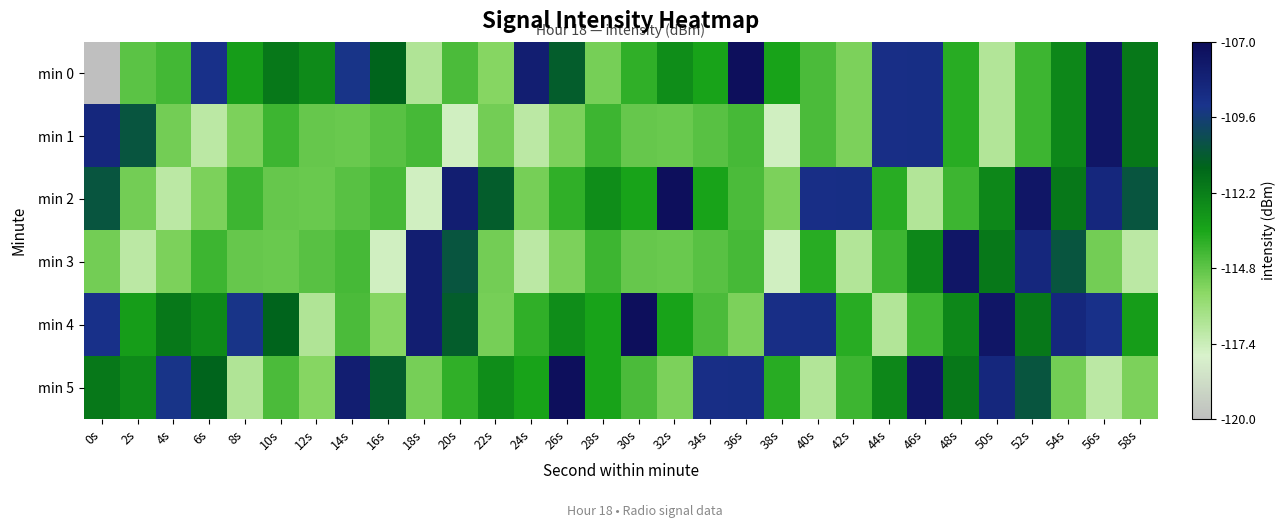

Reading left to right, what are all the values shown in this chart?

min 0: 0s=-215.7	2s=-114.7	4s=-114.3	6s=-109.0	8s=-113.2	10s=-111.9	12s=-112.5	14s=-109.3	16s=-111.3	18s=-116.7	20s=-114.4	22s=-115.6	24s=-108.0	26s=-111.0	28s=-115.3	30s=-113.9	32s=-112.7	34s=-113.4	36s=-107.2	38s=-113.4	40s=-114.4	42s=-115.4	44s=-108.9	46s=-108.9	48s=-113.8	50s=-116.7	52s=-114.2	54s=-112.5	56s=-107.6	58s=-112.0
min 1: 0s=-108.6	2s=-110.6	4s=-115.2	6s=-117.0	8s=-115.4	10s=-114.2	12s=-114.9	14s=-115.0	16s=-114.7	18s=-114.3	20s=-117.6	22s=-115.2	24s=-117.0	26s=-115.4	28s=-114.2	30s=-114.9	32s=-115.0	34s=-114.7	36s=-114.3	38s=-117.6	40s=-114.4	42s=-115.4	44s=-108.9	46s=-108.9	48s=-113.8	50s=-116.7	52s=-114.2	54s=-112.5	56s=-107.6	58s=-112.0
min 2: 0s=-110.6	2s=-115.2	4s=-117.0	6s=-115.4	8s=-114.2	10s=-114.9	12s=-115.0	14s=-114.7	16s=-114.3	18s=-117.6	20s=-108.0	22s=-111.0	24s=-115.3	26s=-113.9	28s=-112.7	30s=-113.4	32s=-107.2	34s=-113.4	36s=-114.4	38s=-115.4	40s=-108.9	42s=-108.9	44s=-113.8	46s=-116.7	48s=-114.2	50s=-112.5	52s=-107.6	54s=-112.0	56s=-108.6	58s=-110.6
min 3: 0s=-115.2	2s=-117.0	4s=-115.4	6s=-114.2	8s=-114.9	10s=-115.0	12s=-114.7	14s=-114.3	16s=-117.6	18s=-108.0	20s=-110.6	22s=-115.2	24s=-117.0	26s=-115.4	28s=-114.2	30s=-114.9	32s=-115.0	34s=-114.7	36s=-114.3	38s=-117.6	40s=-113.8	42s=-116.7	44s=-114.2	46s=-112.5	48s=-107.6	50s=-112.0	52s=-108.6	54s=-110.6	56s=-115.2	58s=-117.0
min 4: 0s=-109.0	2s=-113.2	4s=-111.9	6s=-112.5	8s=-109.3	10s=-111.3	12s=-116.7	14s=-114.4	16s=-115.6	18s=-108.0	20s=-111.0	22s=-115.3	24s=-113.9	26s=-112.7	28s=-113.4	30s=-107.2	32s=-113.4	34s=-114.4	36s=-115.4	38s=-108.9	40s=-108.9	42s=-113.8	44s=-116.7	46s=-114.2	48s=-112.5	50s=-107.6	52s=-112.0	54s=-108.6	56s=-109.0	58s=-113.2
min 5: 0s=-111.9	2s=-112.5	4s=-109.3	6s=-111.3	8s=-116.7	10s=-114.4	12s=-115.6	14s=-108.0	16s=-111.0	18s=-115.3	20s=-113.9	22s=-112.7	24s=-113.4	26s=-107.2	28s=-113.4	30s=-114.4	32s=-115.4	34s=-108.9	36s=-108.9	38s=-113.8	40s=-116.7	42s=-114.2	44s=-112.5	46s=-107.6	48s=-112.0	50s=-108.6	52s=-110.6	54s=-115.2	56s=-117.0	58s=-115.4